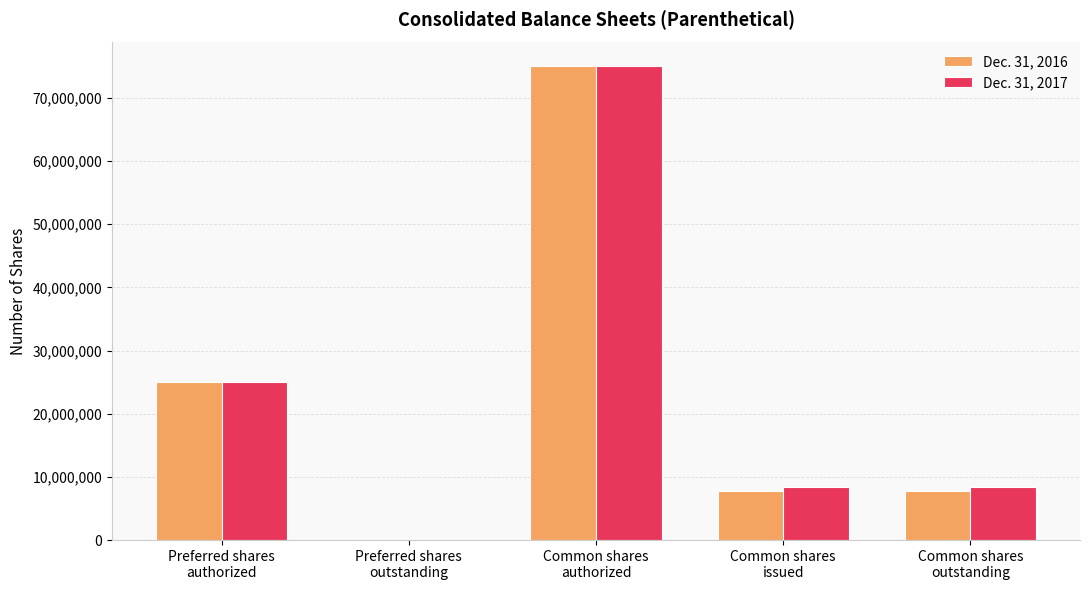

The Dec. 31, 2016 series shows 7718366 at Common shares
outstanding. True or false?

True